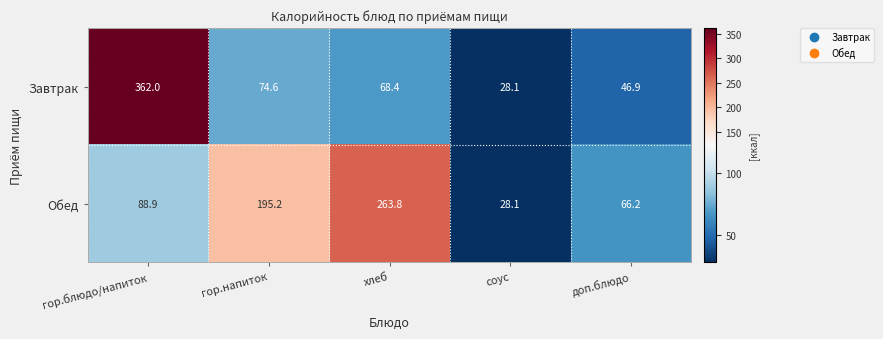

The value of Обед at гор.блюдо/напиток is 88.9. True or false?

True